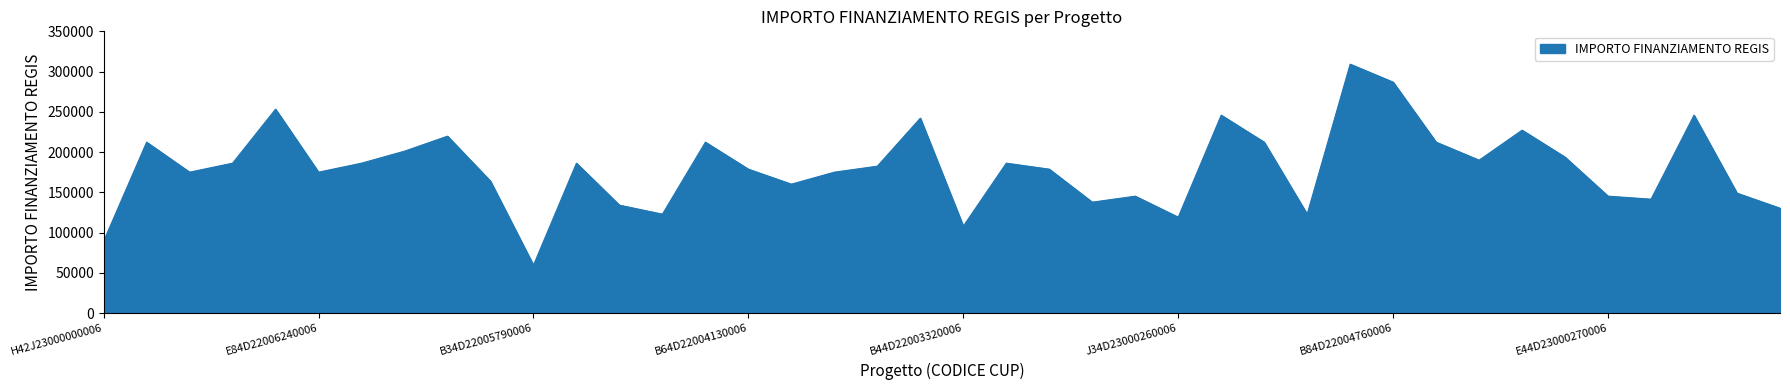

What is the difference between the maximum and minimum values?

249629.6